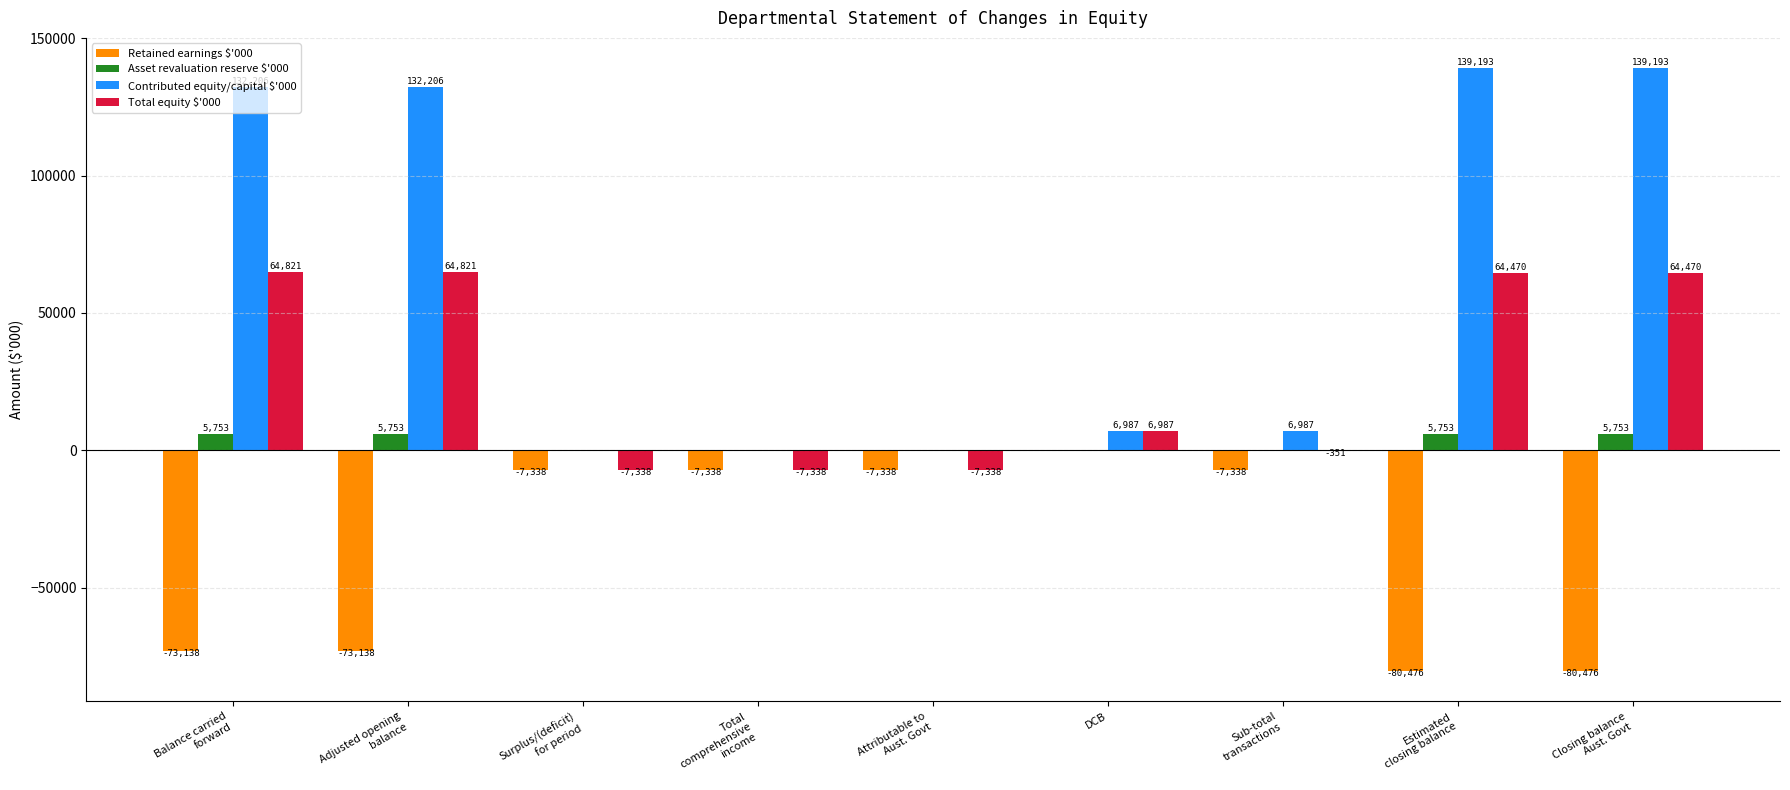

Reading right to left, what are all the values shown in this chart?

Retained earnings $'000: Closing balance
Aust. Govt=-80476	Estimated
closing balance=-80476	Sub-total
transactions=-7338	DCB=0	Attributable to
Aust. Govt=-7338	Total
comprehensive
income=-7338	Surplus/(deficit)
for period=-7338	Adjusted opening
balance=-73138	Balance carried
forward=-73138
Asset revaluation reserve $'000: Closing balance
Aust. Govt=5753	Estimated
closing balance=5753	Sub-total
transactions=0	DCB=0	Attributable to
Aust. Govt=0	Total
comprehensive
income=0	Surplus/(deficit)
for period=0	Adjusted opening
balance=5753	Balance carried
forward=5753
Contributed equity/capital $'000: Closing balance
Aust. Govt=139193	Estimated
closing balance=139193	Sub-total
transactions=6987	DCB=6987	Attributable to
Aust. Govt=0	Total
comprehensive
income=0	Surplus/(deficit)
for period=0	Adjusted opening
balance=132206	Balance carried
forward=132206
Total equity $'000: Closing balance
Aust. Govt=64470	Estimated
closing balance=64470	Sub-total
transactions=-351	DCB=6987	Attributable to
Aust. Govt=-7338	Total
comprehensive
income=-7338	Surplus/(deficit)
for period=-7338	Adjusted opening
balance=64821	Balance carried
forward=64821